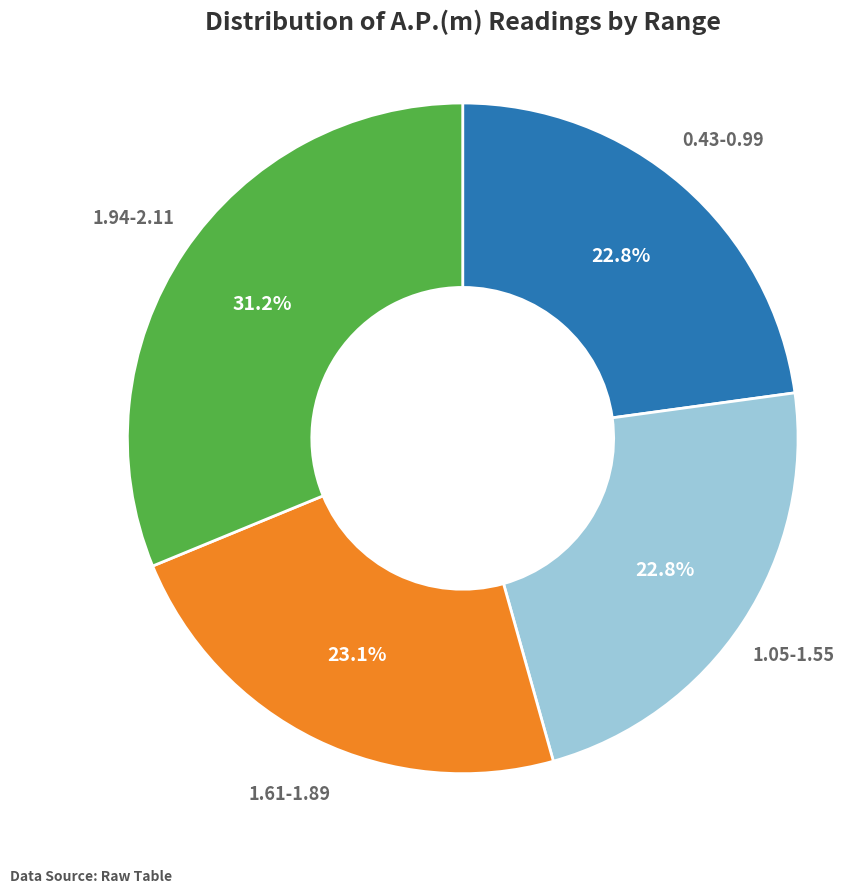

Is the sum of 1.61-1.89 and 1.94-2.11 greater than half?

Yes